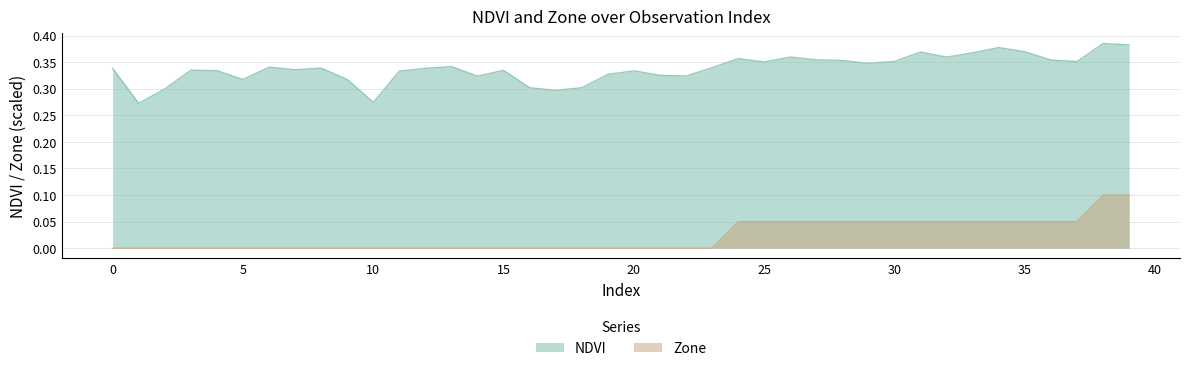

Which series changed the most between 22 and 27?

Zone